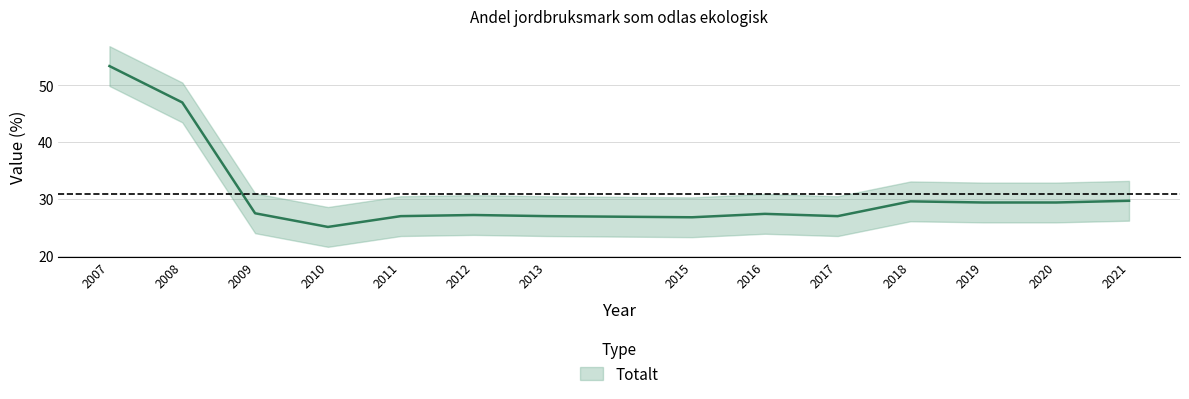

Which category has the lowest value across all series?

2010